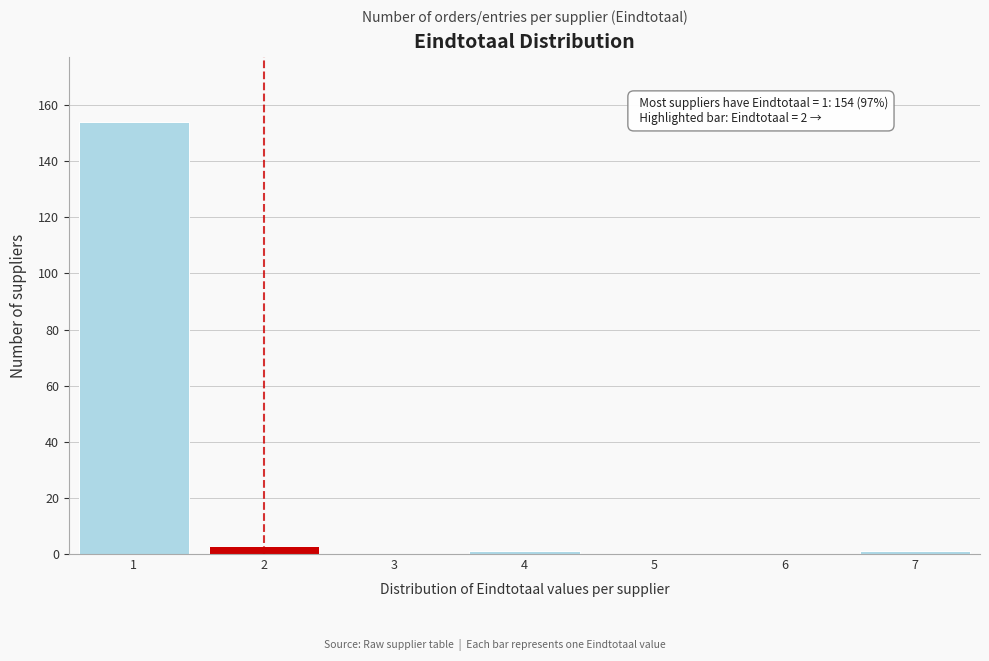

Over which range of the x-axis is the bar tallest?

0.5 to 1.5